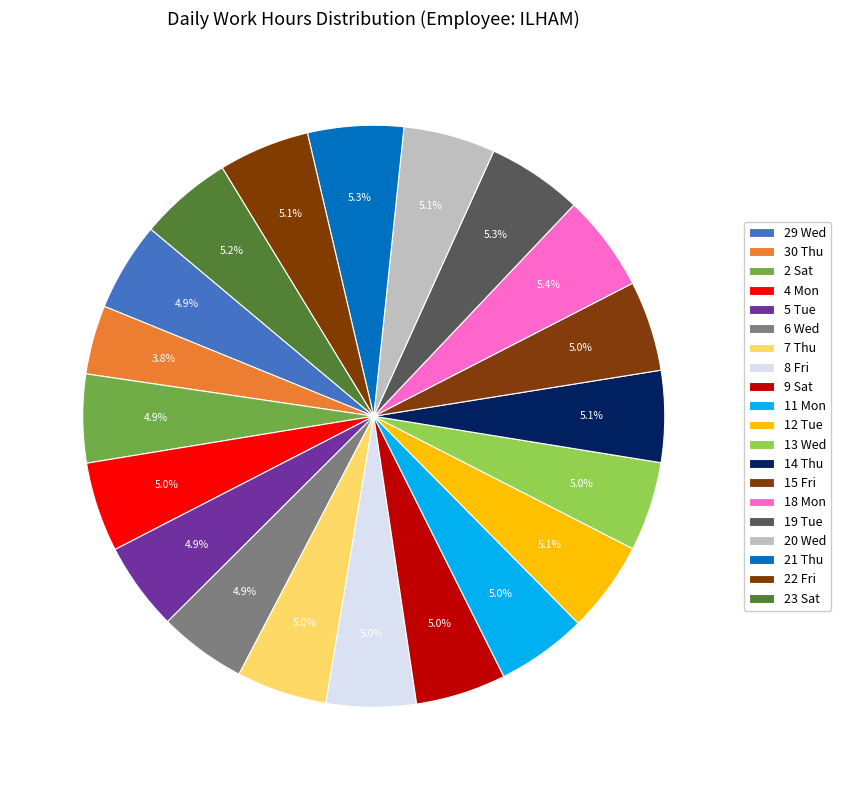

How many segments does this pie chart have?

20